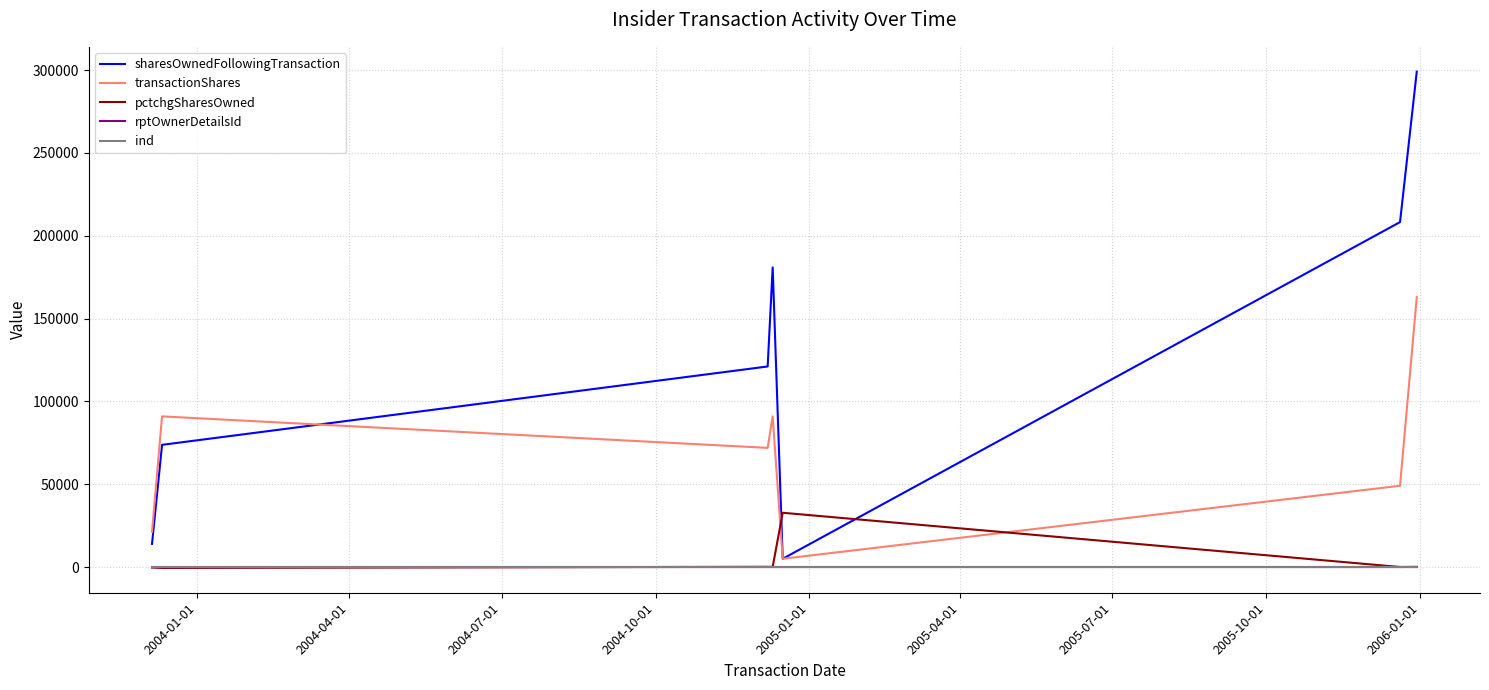

Which series has the widest spread of values?

sharesOwnedFollowingTransaction